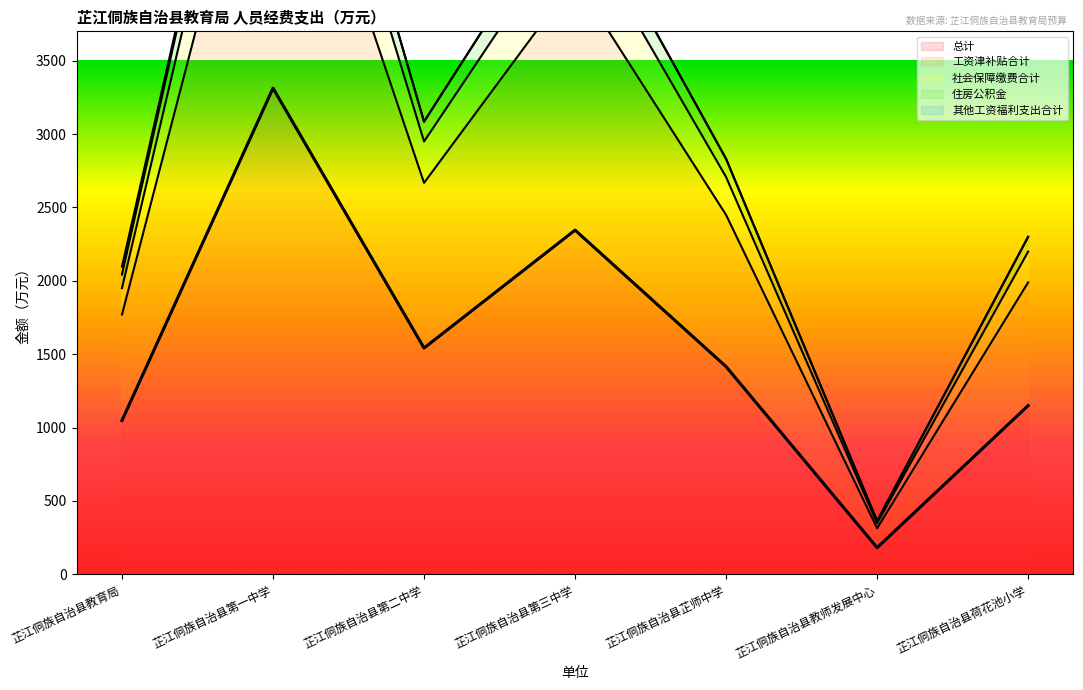

Which series changed the most between 芷江侗族自治县第一中学 and 芷江侗族自治县荷花池小学?

住房公积金